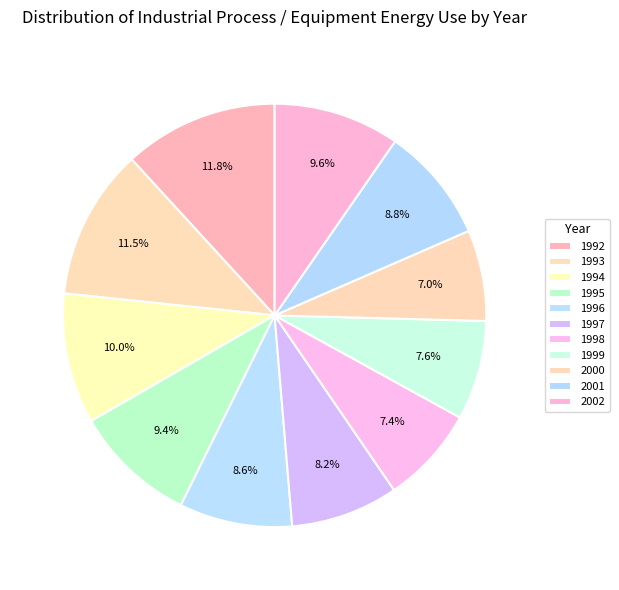

To the nearest percent, what portion does 2000 represent?

7%